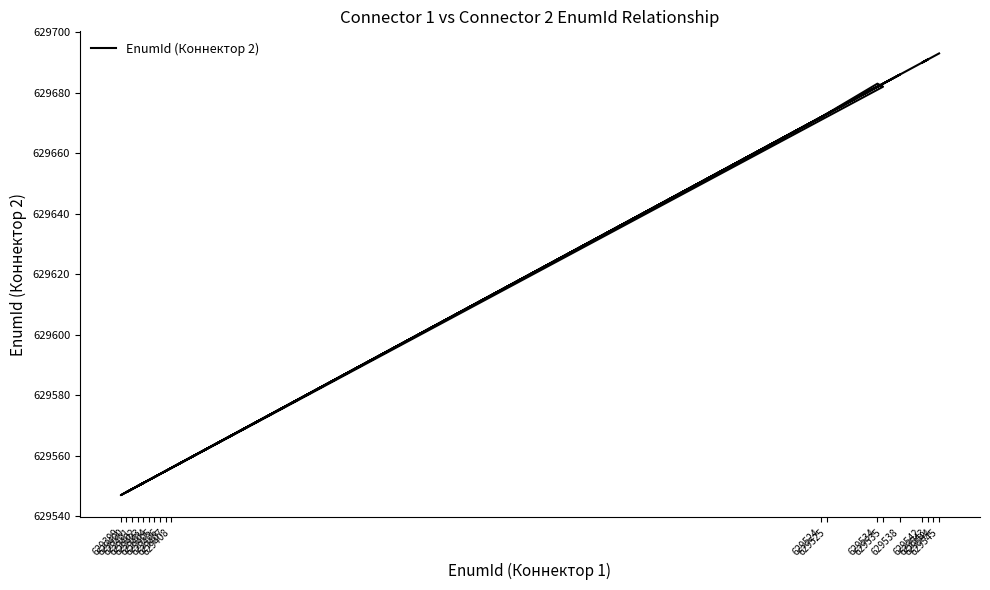

Is it true that the value at 629525 is 394240?

False